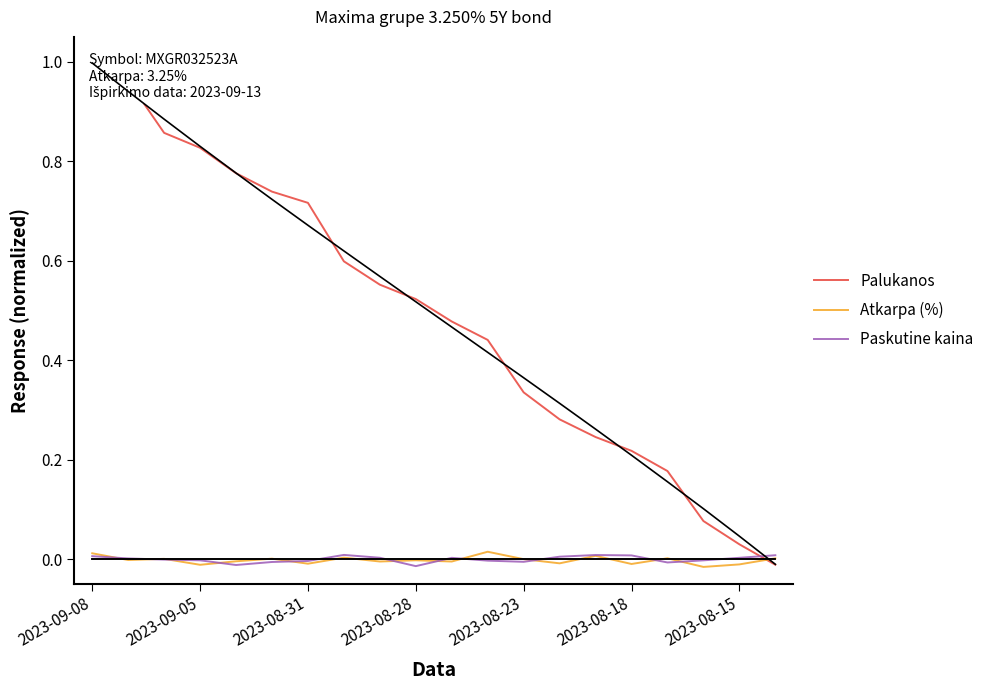

Is it true that Paskutine kaina equals -0.0 at 17?

True